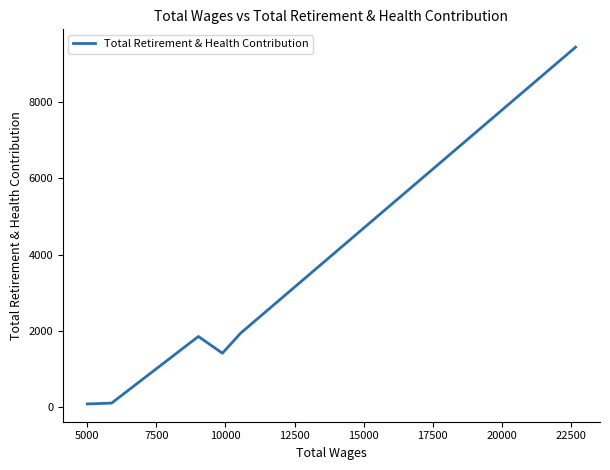

What is the maximum value shown in the chart?

9433